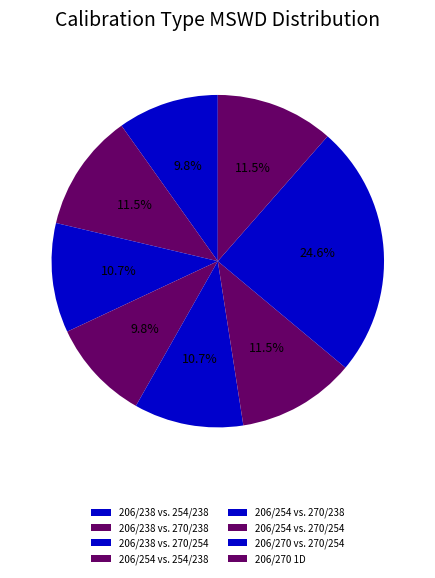

Count the number of slices in the pie.

8